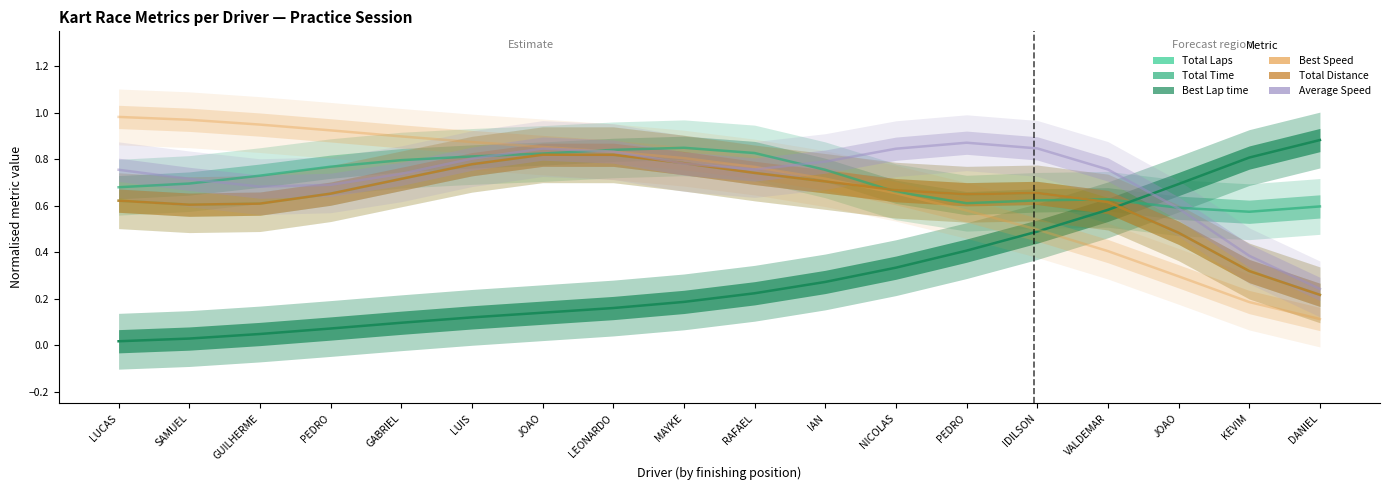

Rank the series by their maximum value, from highest to lowest.

Best Speed, Best Lap time, Average Speed, Total Time, Total Laps, Total Distance